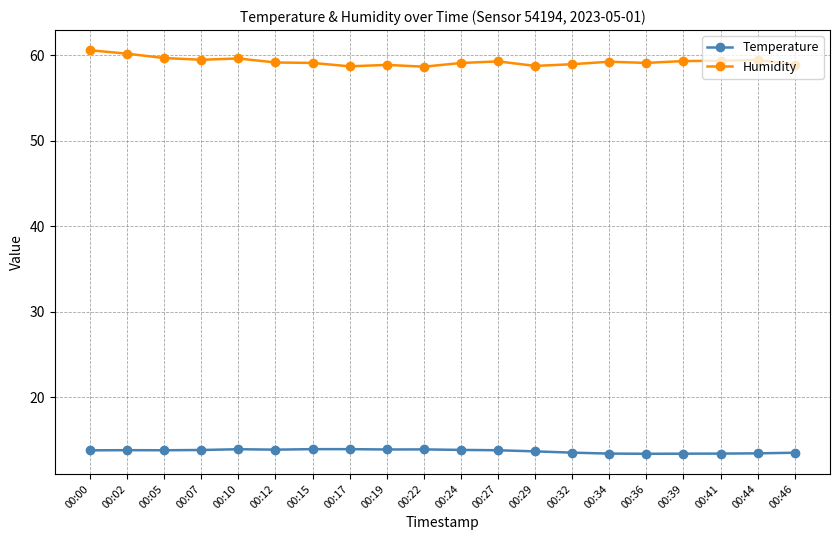

Rank the series by their maximum value, from highest to lowest.

Humidity, Temperature